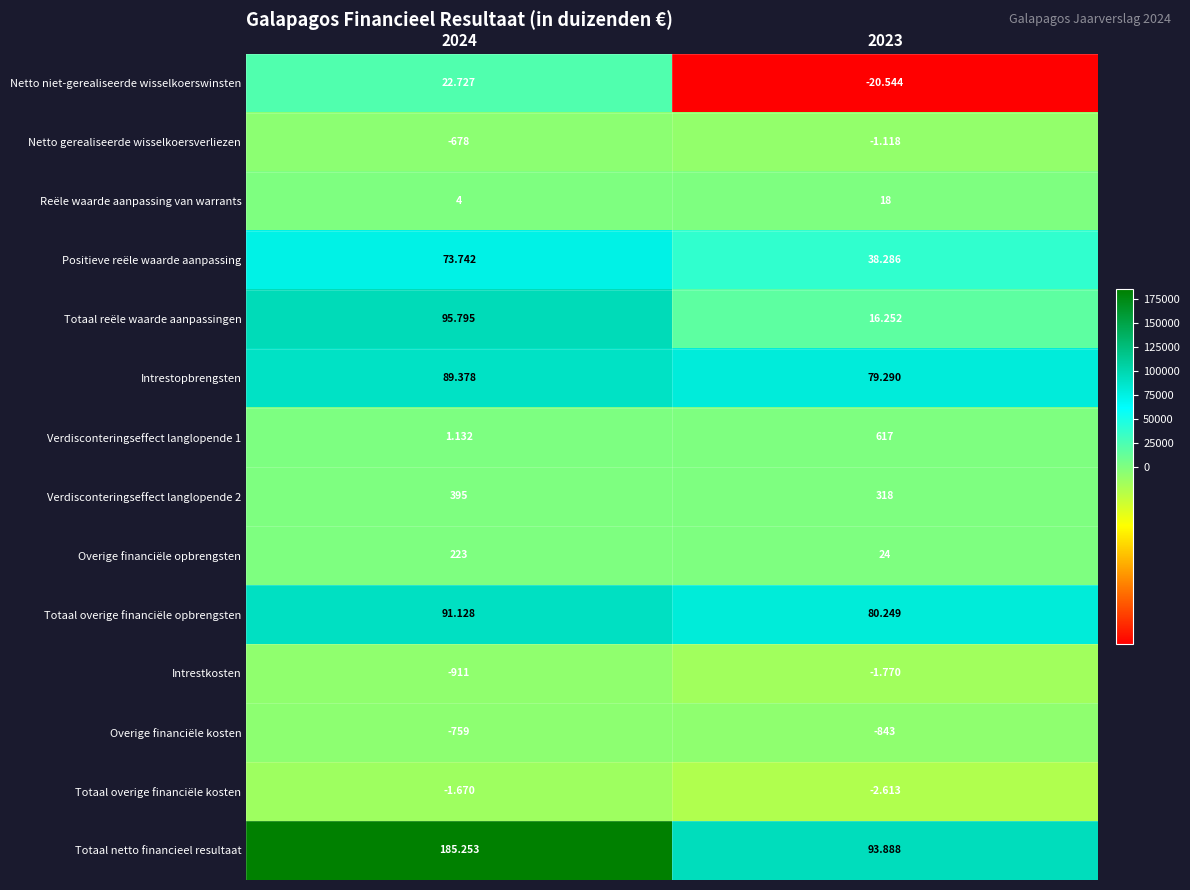

Which series has the largest total across all categories?

Totaal netto financieel resultaat